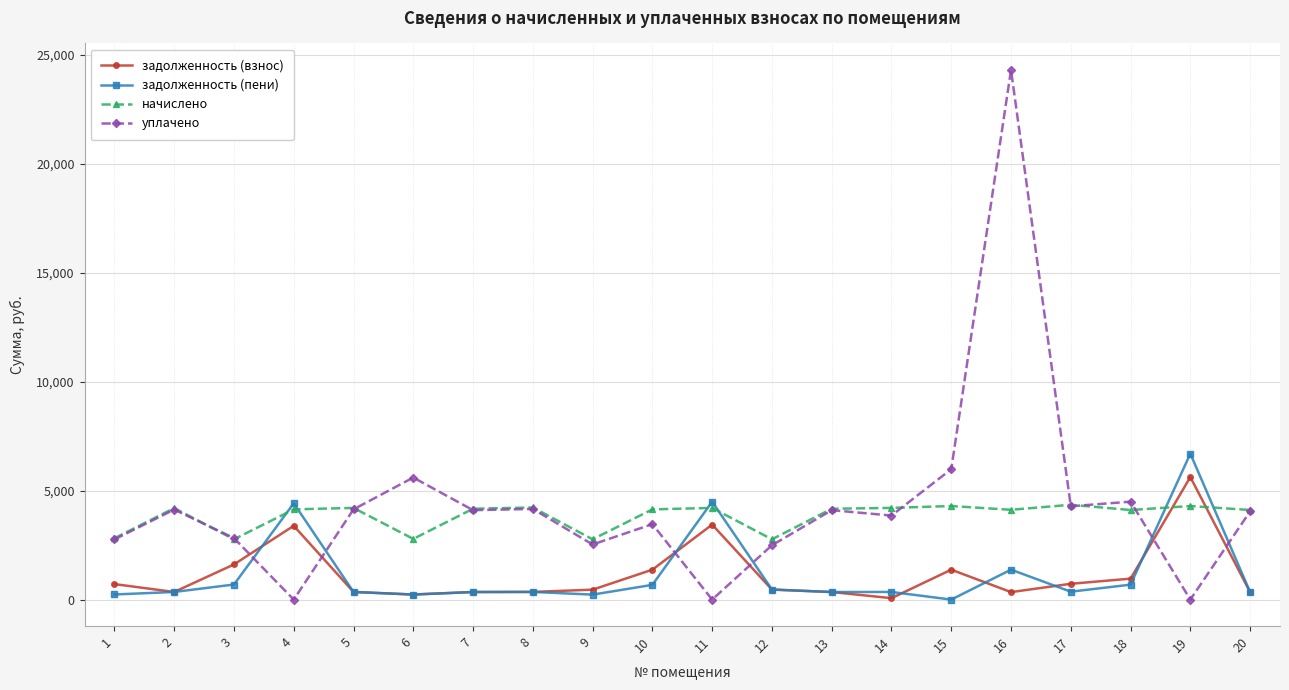

List the series in order of their peak value, highest first.

уплачено, задолженность (пени), задолженность (взнос), начислено